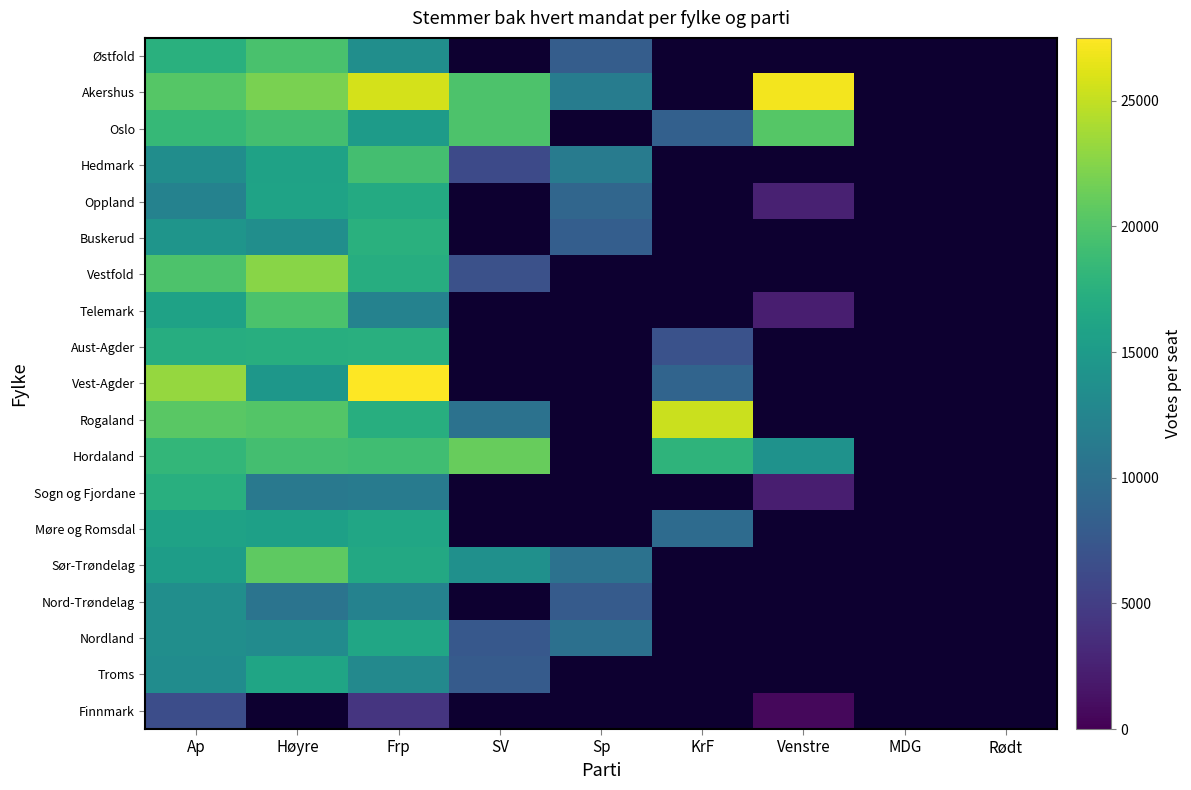

What is the smallest value displayed?

600.0